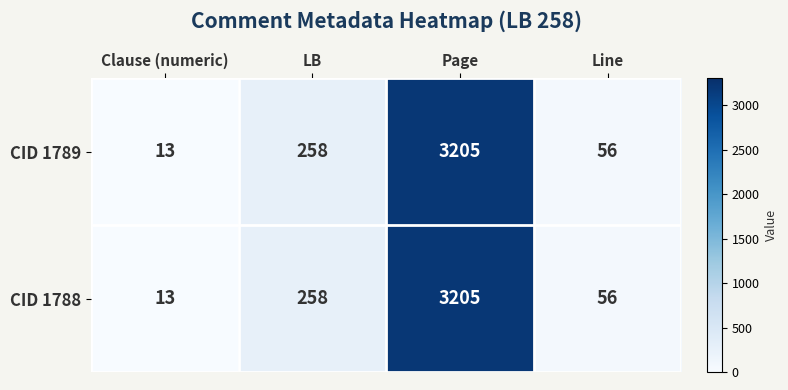

What is the approximate value of CID 1789 at Clause (numeric)?

13